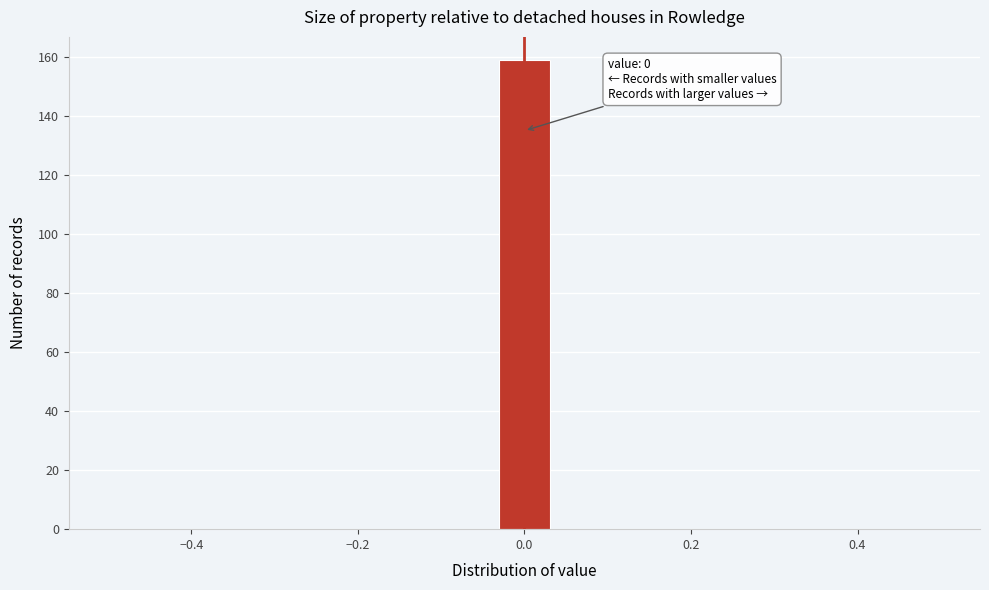

Around what value on the x-axis is the tallest bar? Give the approximate position of its centre, as read against the axis.

0.00